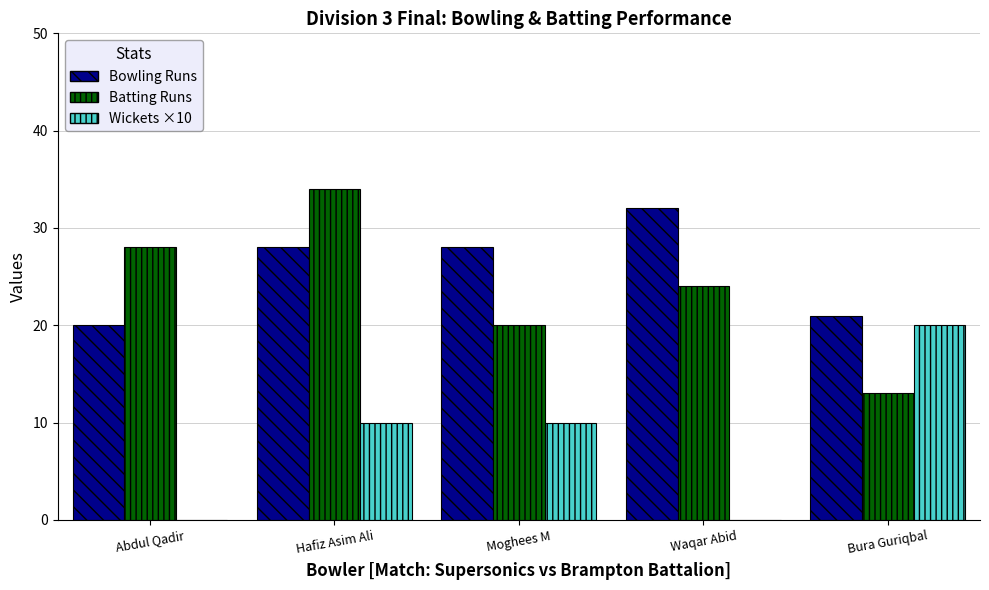

At which category is the sum across all series the highest?

Hafiz Asim Ali